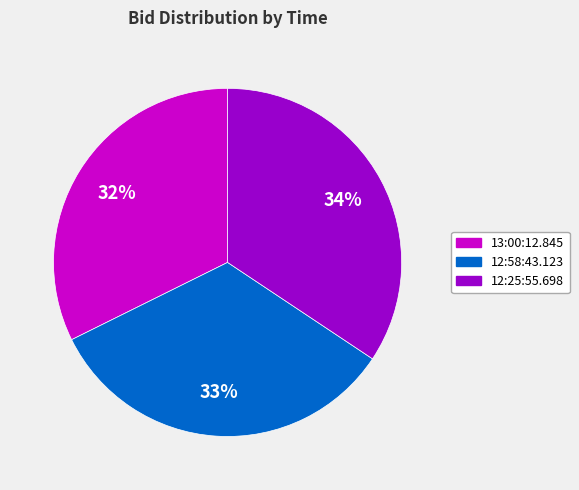

Which category has the biggest portion of the pie?

12:25:55.698